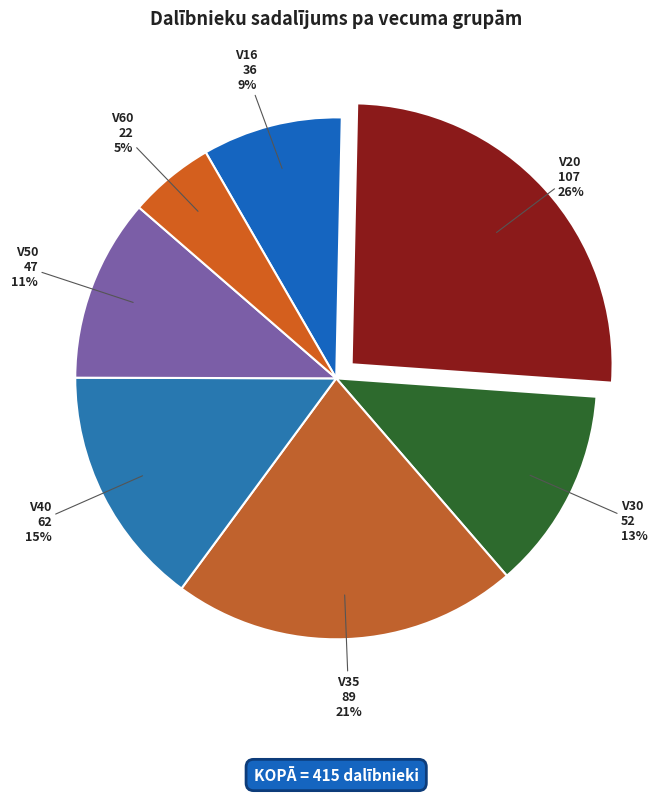

What is the smallest slice in the pie chart?

V60